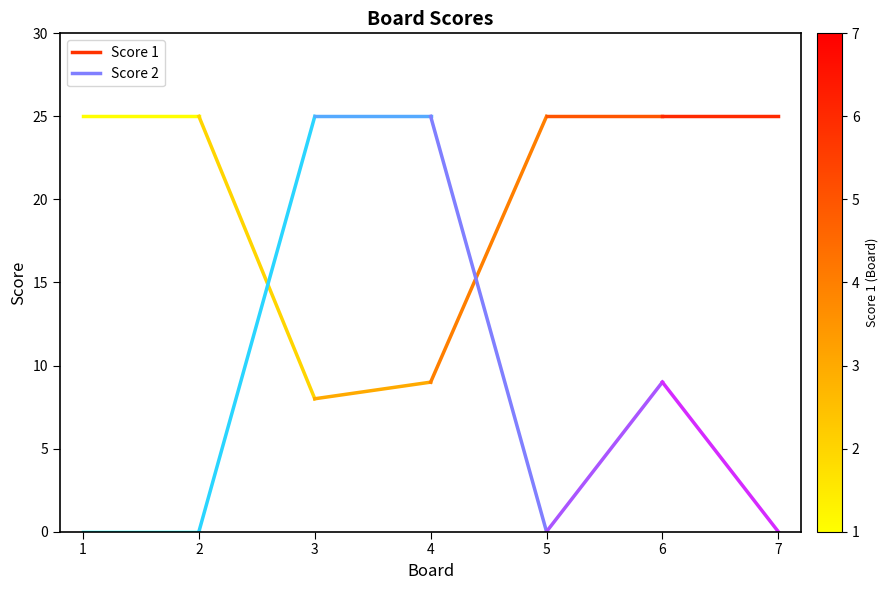

The Score 2 series shows 0 at 1. True or false?

True